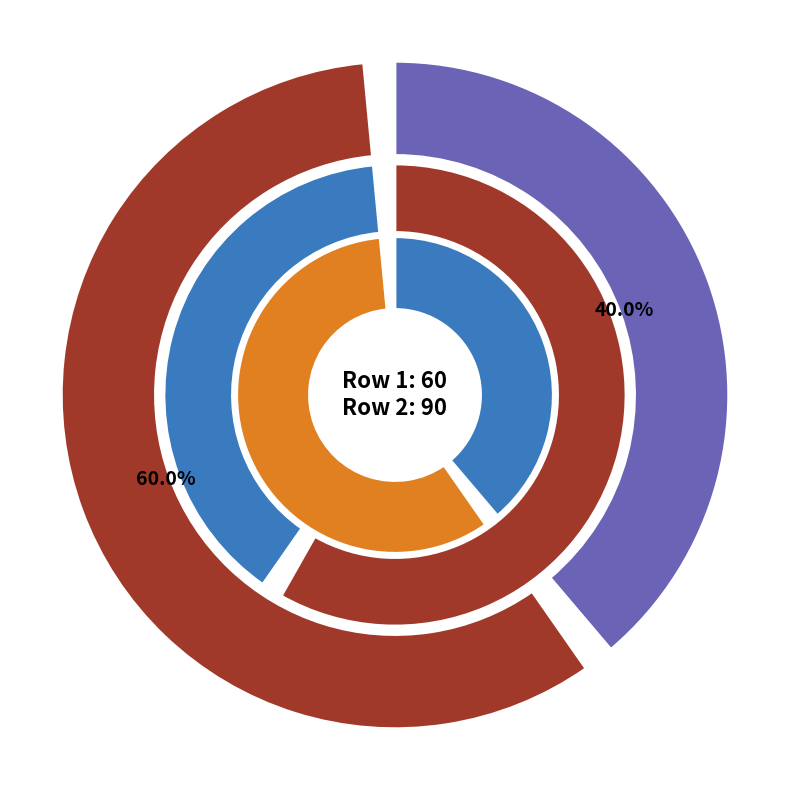

What portion of the pie excludes 90?

40.0%